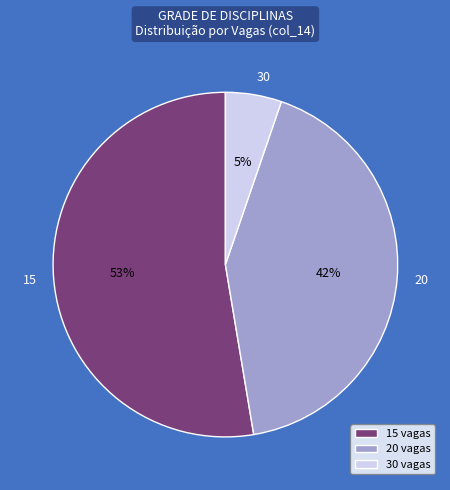

Combined, do 30 vagas and 20 vagas account for over 50%?

No